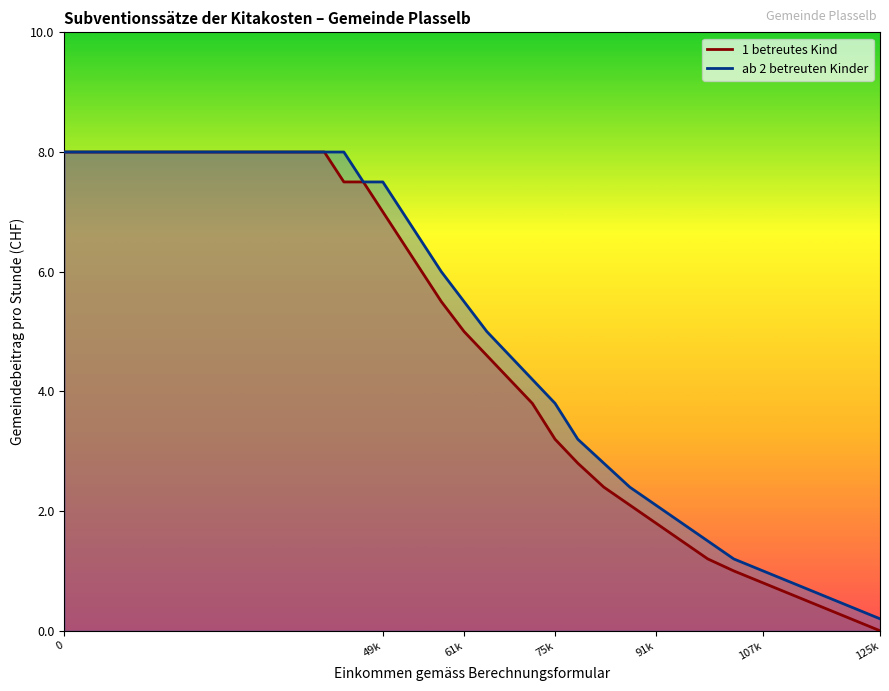

What is the approximate value of 1 betreutes Kind at 103001?

1.0